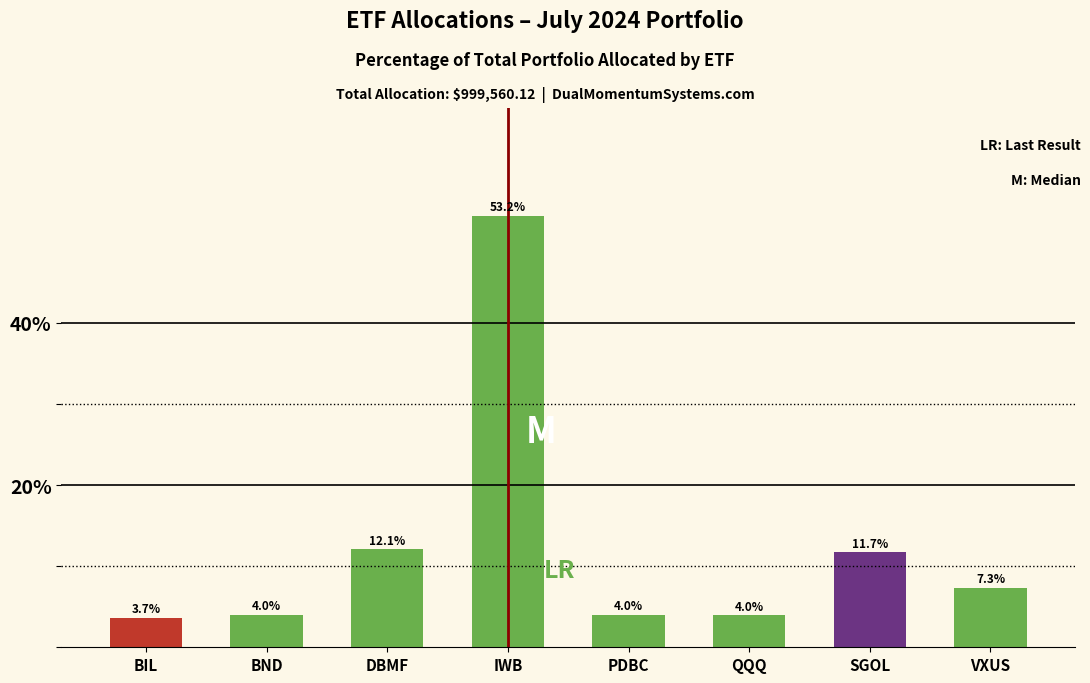

Reading right to left, transcribe all the data shown in this chart.

VXUS=7.3	SGOL=11.7	QQQ=4.0	PDBC=4.0	IWB=53.2	DBMF=12.1	BND=4.0	BIL=3.7